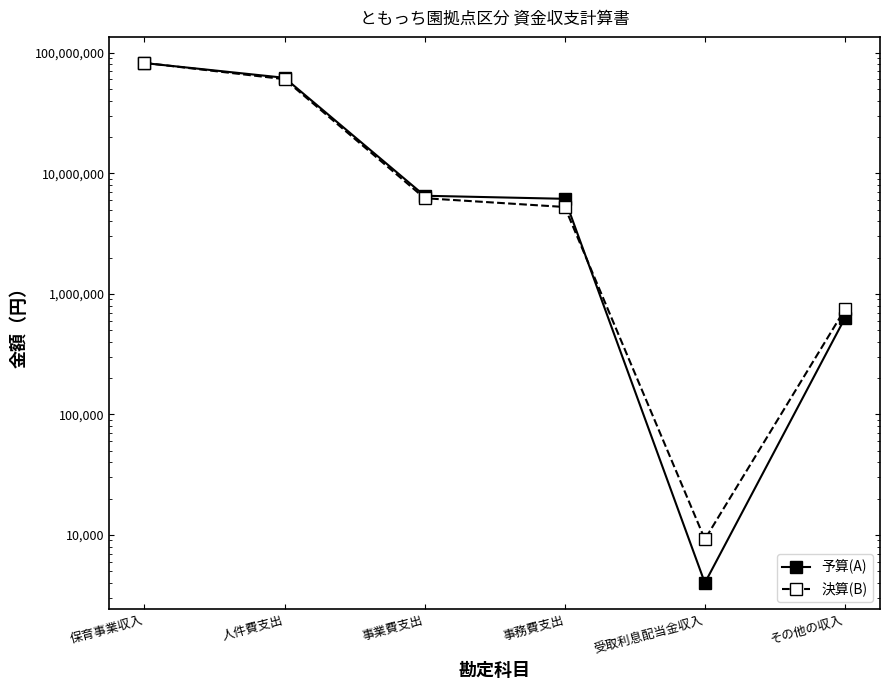

Between which two adjacent categories do 予算(A) and 決算(B) first intersect?

保育事業収入 and 人件費支出